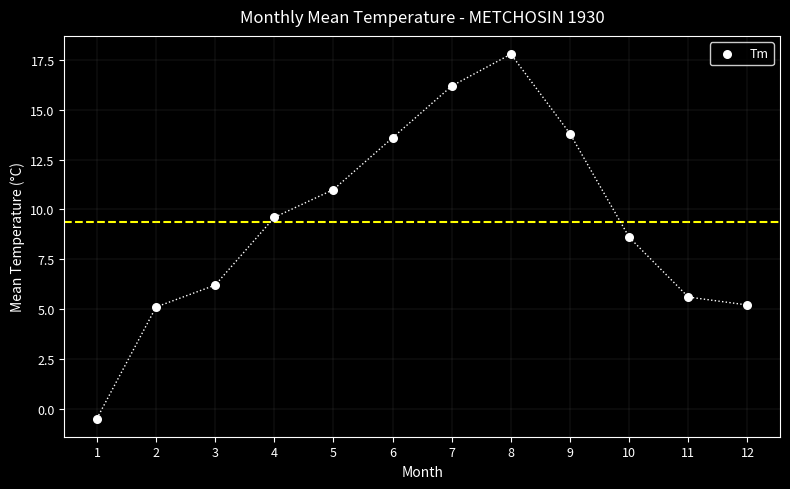

What Y value in the scatter plot is closest to 8?

8.6